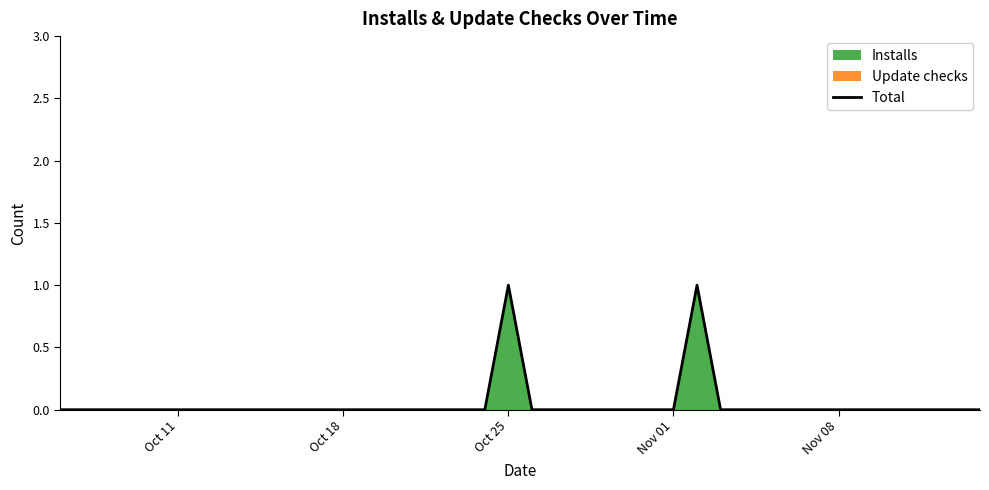

The value at Oct 11 is 1. True or false?

False